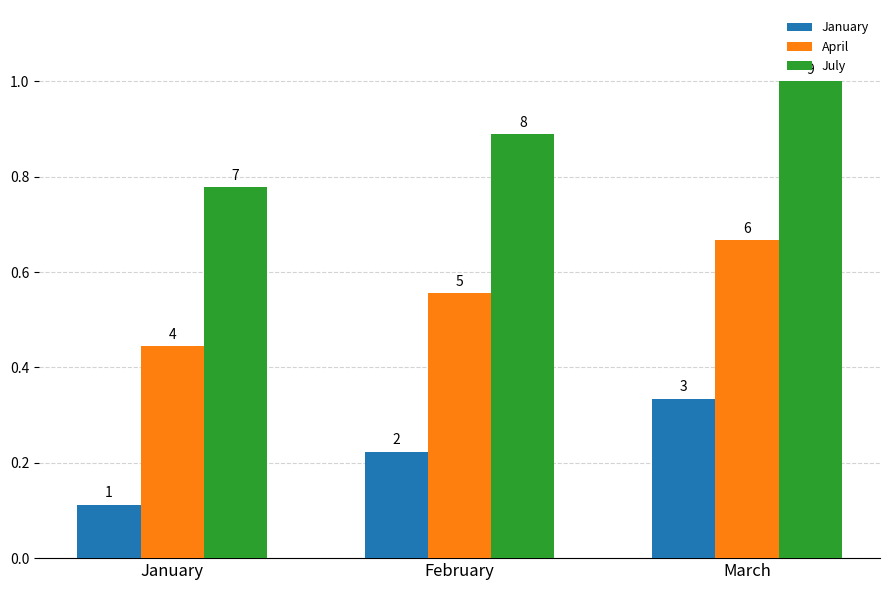

What are all the series names shown in the legend?

January, April, July